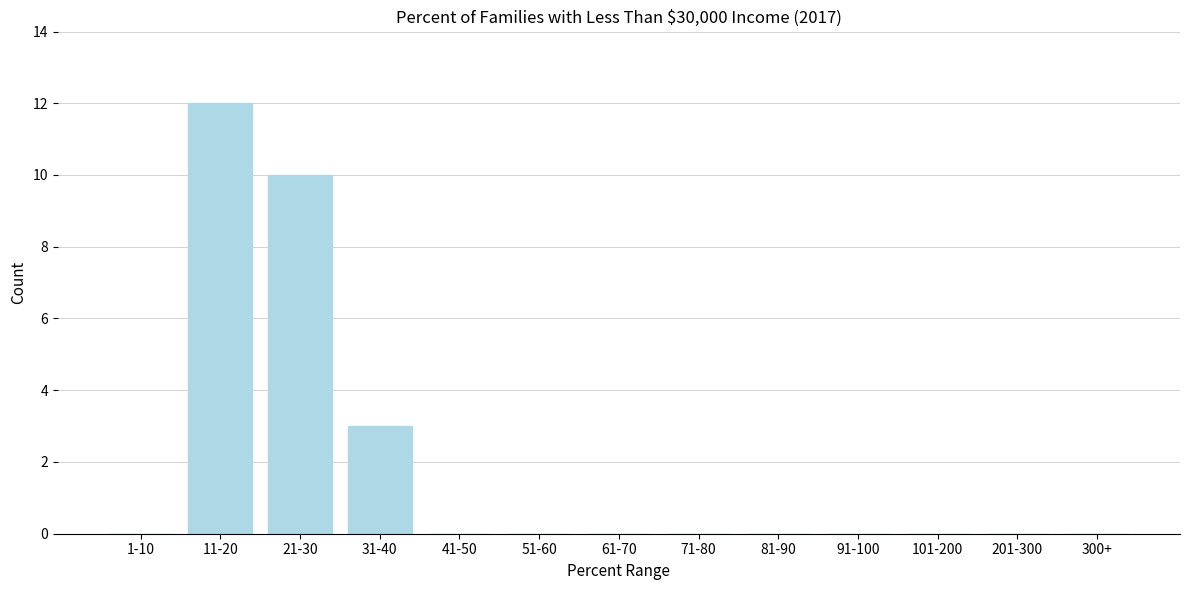

Reading left to right, transcribe all the data shown in this chart.

1-10=0	11-20=12	21-30=10	31-40=3	41-50=0	51-60=0	61-70=0	71-80=0	81-90=0	91-100=0	101-200=0	201-300=0	300+=0